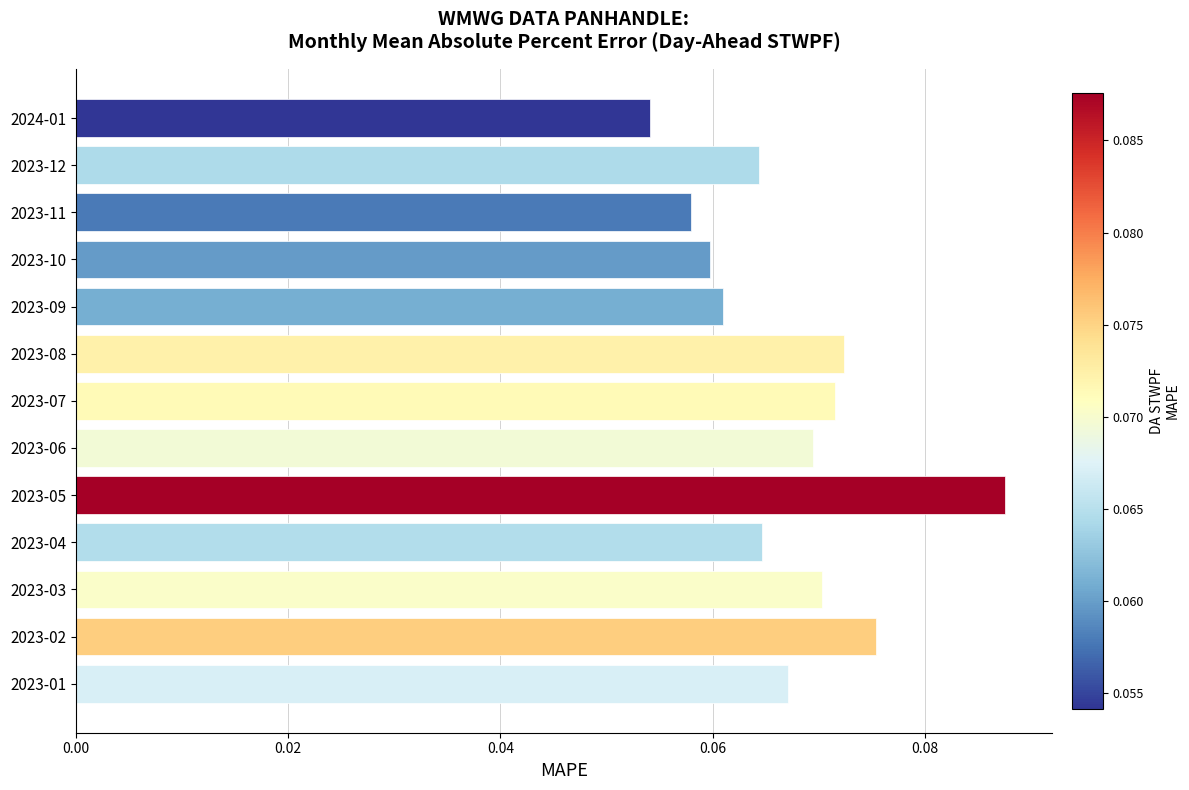

What is the sum of all values?

0.9